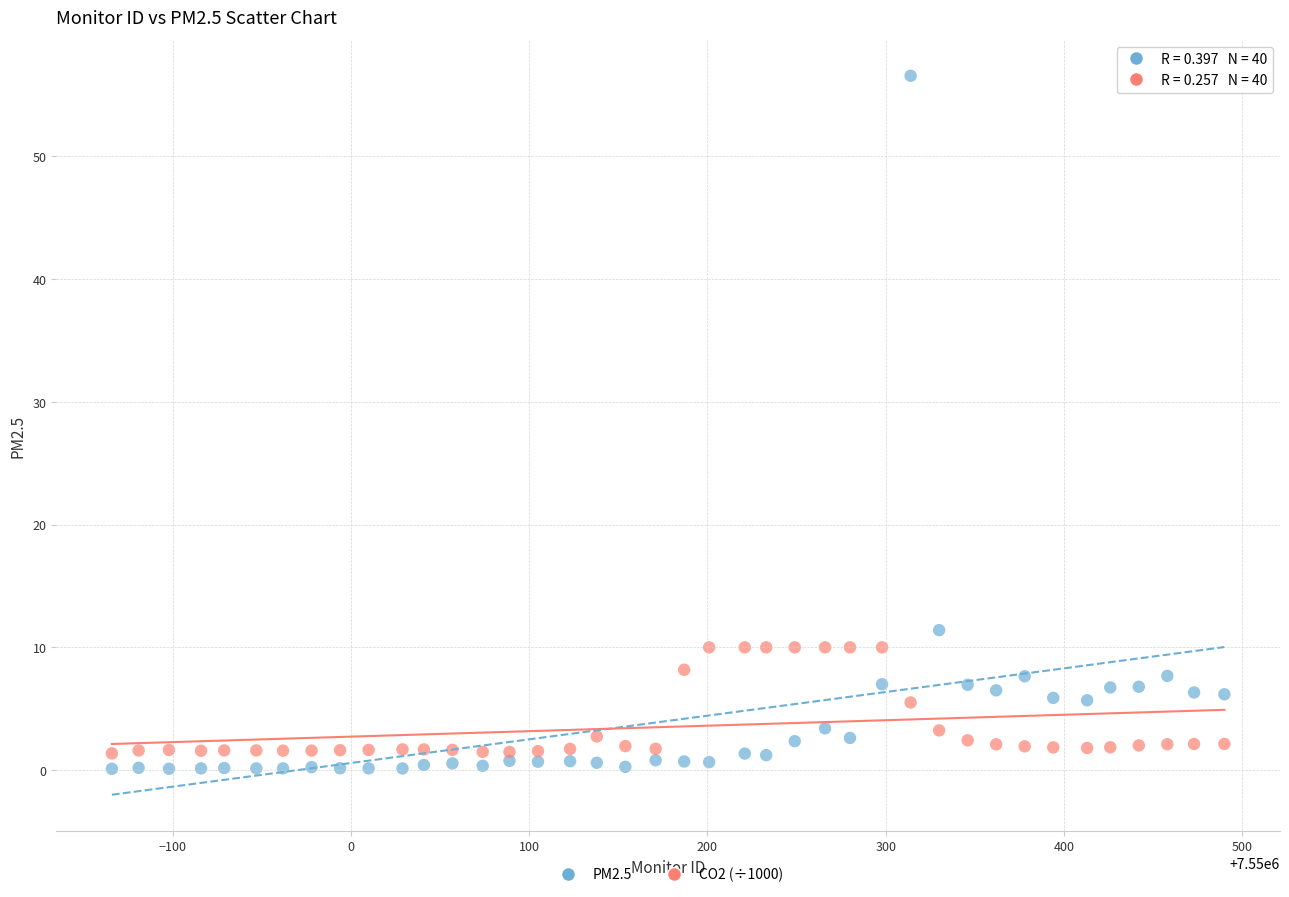

Which series reaches the minimum Y coordinate?

PM2.5